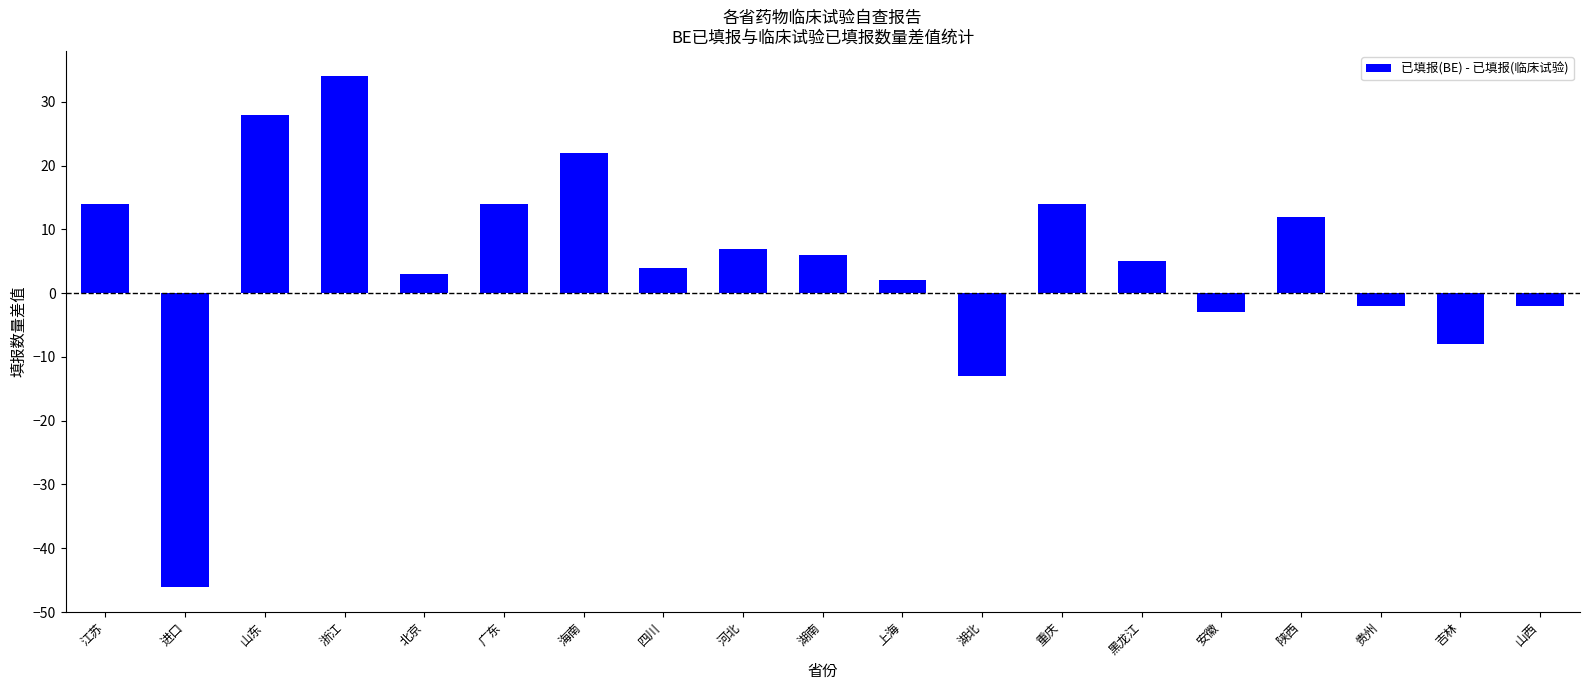

What is the change in value from 进口 to 黑龙江?

+51